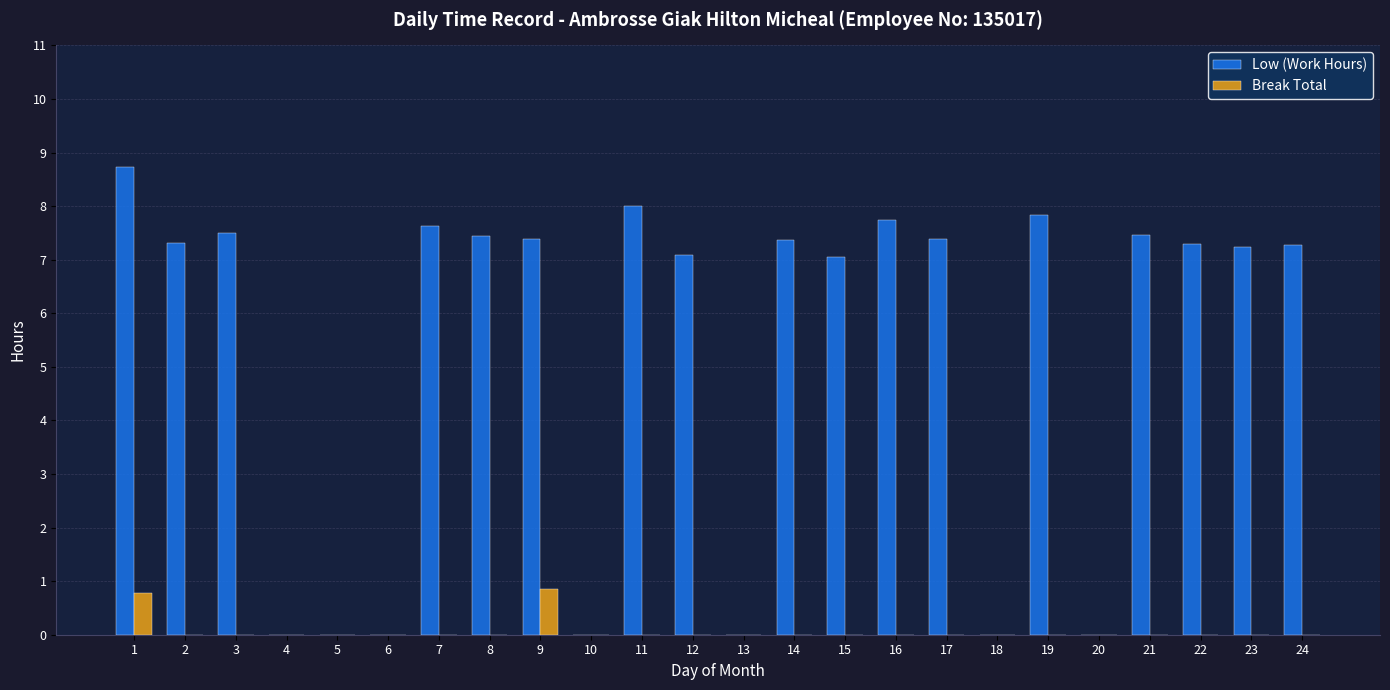

How many Break Total values are between 0 and 1?

24